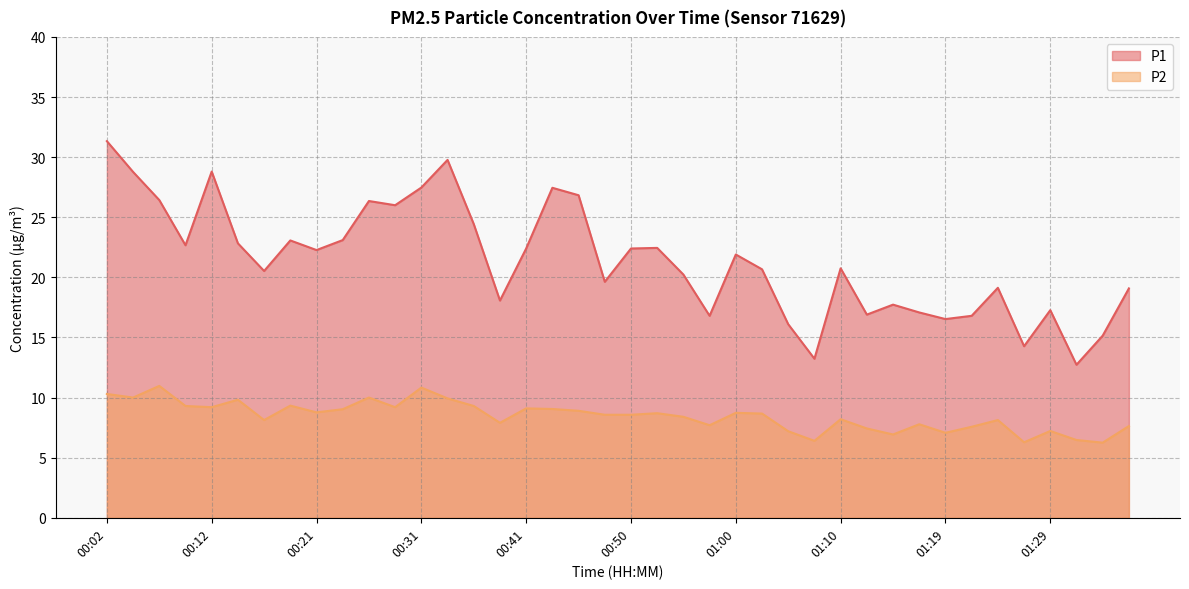

Which series has the largest total across all categories?

P1